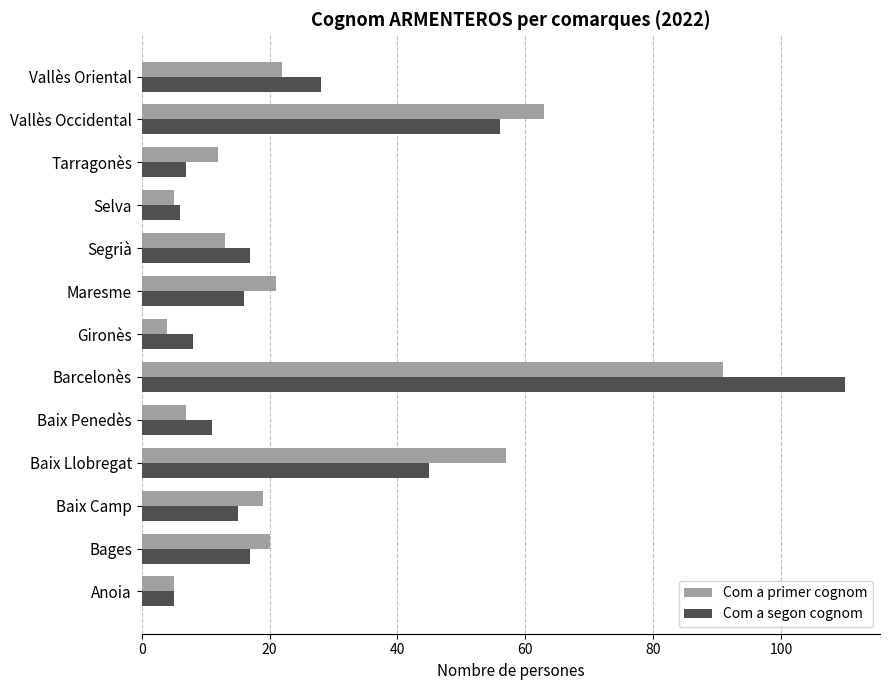

At which category is the sum across all series the highest?

Barcelonès